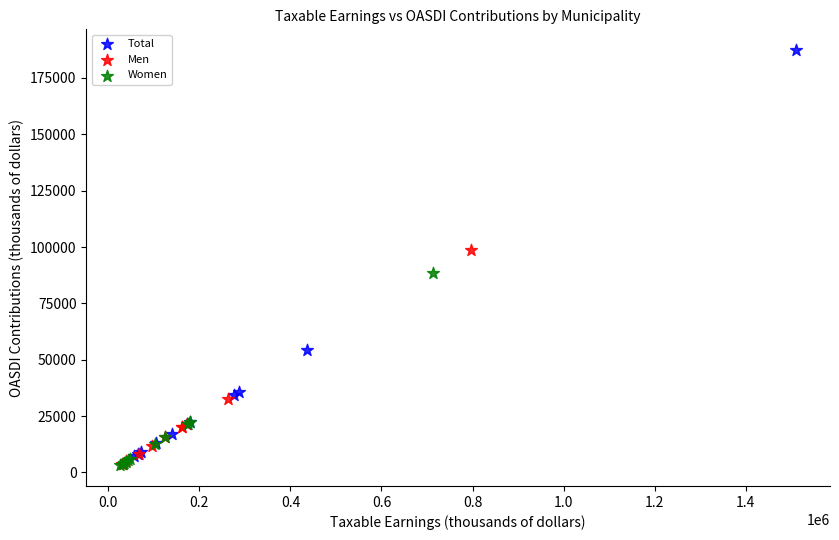

Which series contains the highest Y value?

Total